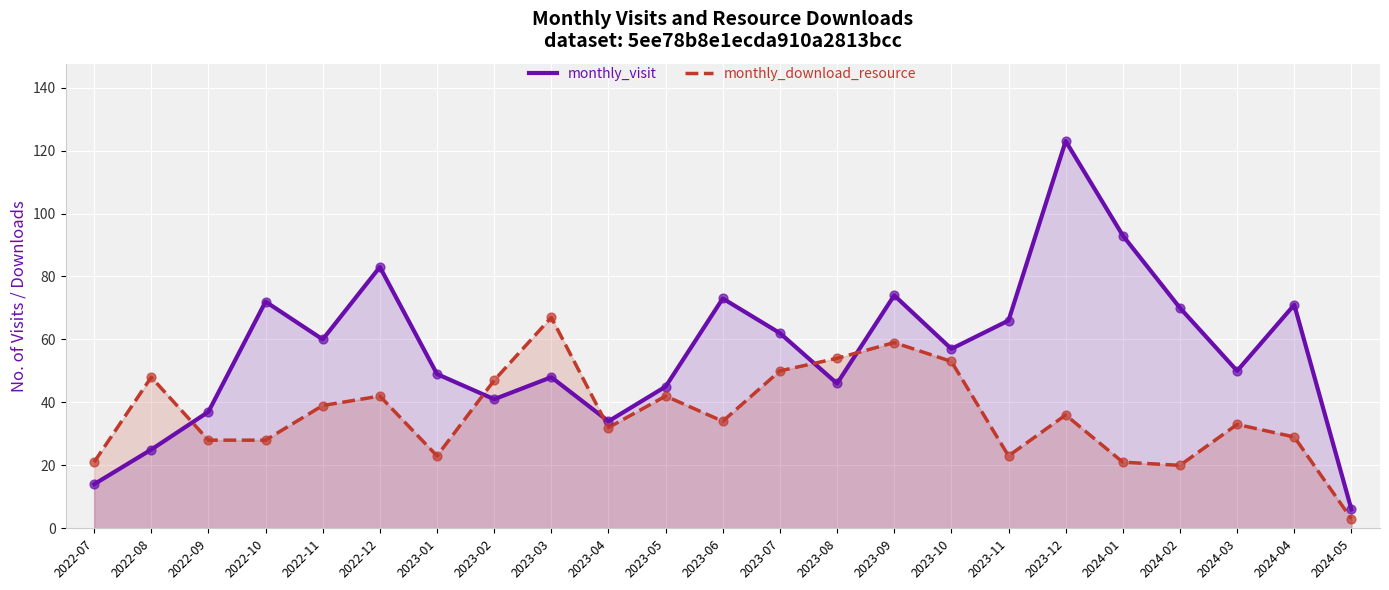

Which series has the largest total across all categories?

monthly_visit